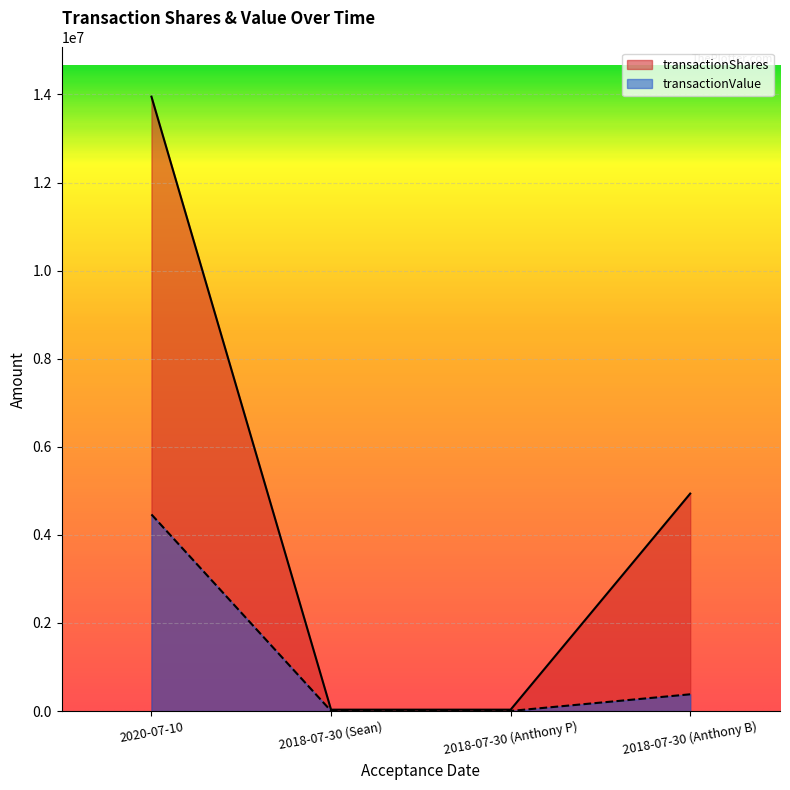

Reading left to right, extract all data points from this chart.

transactionShares: 13950000	31250	31250	4937500
transactionValue: 4464000	2406	2406	380188